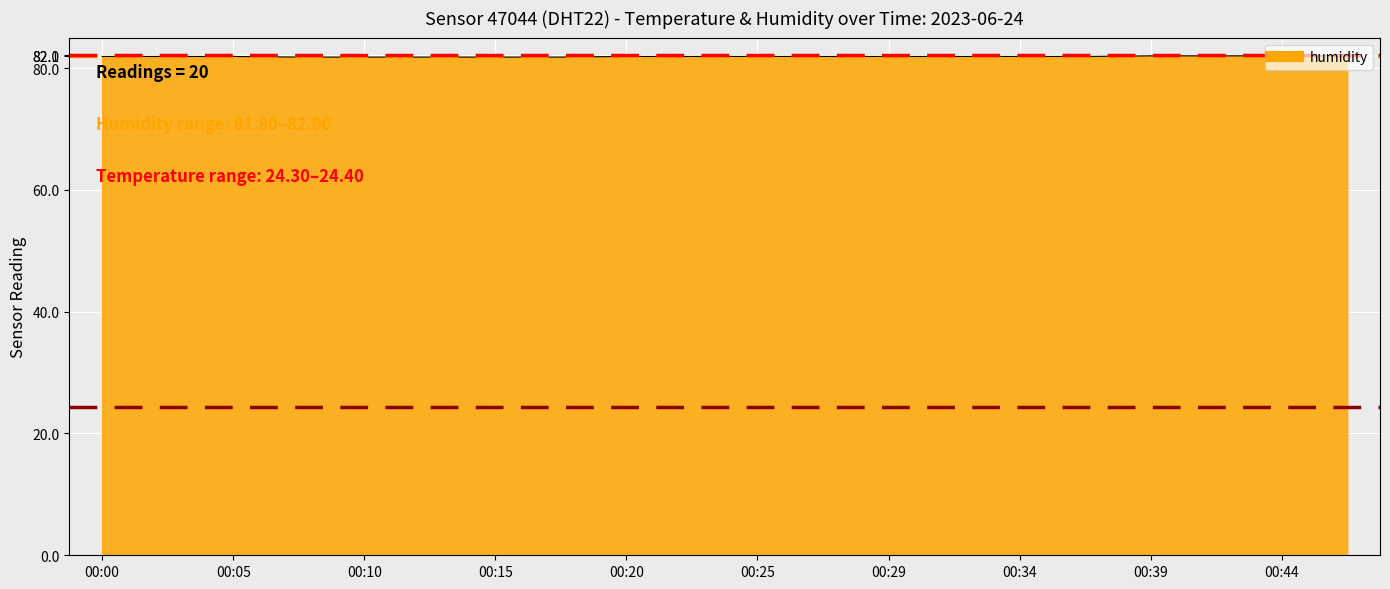

What is the maximum value shown in the chart?

82.0